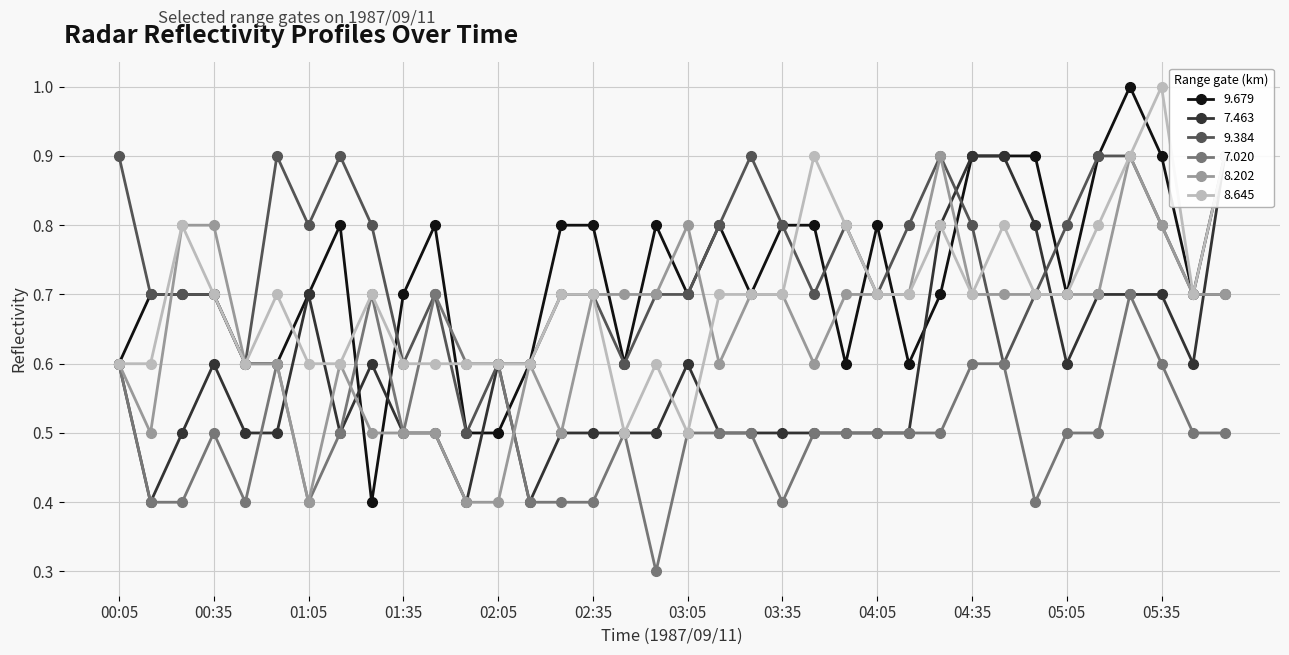

How many series are shown in this chart?

6